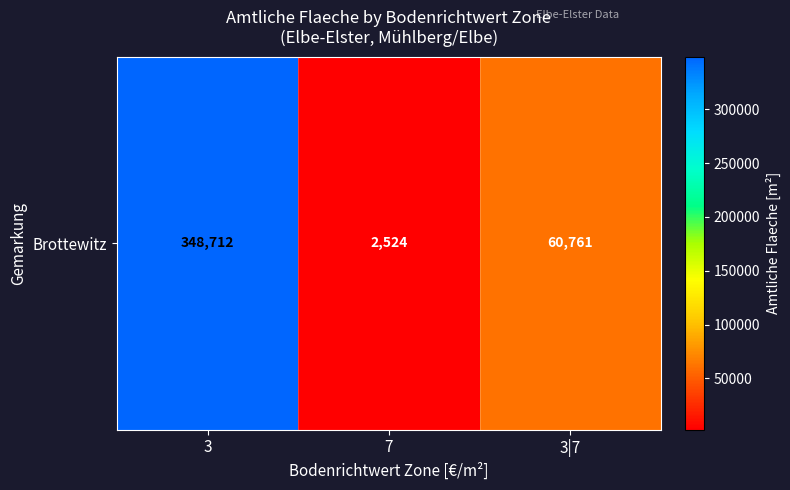

Count the number of categories in the chart.

3